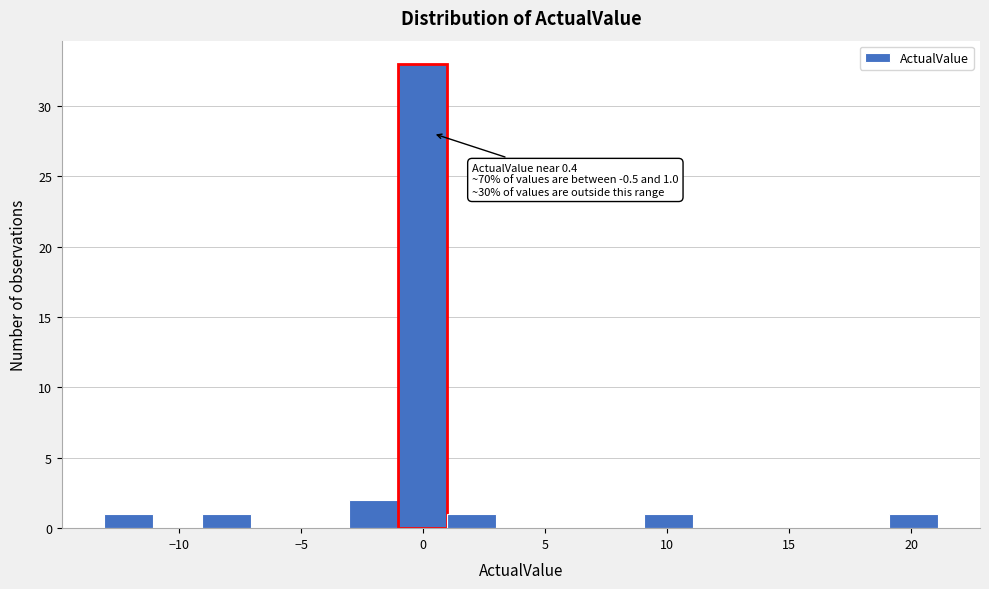

Which range on the x-axis has the tallest bar?

-1 to 1